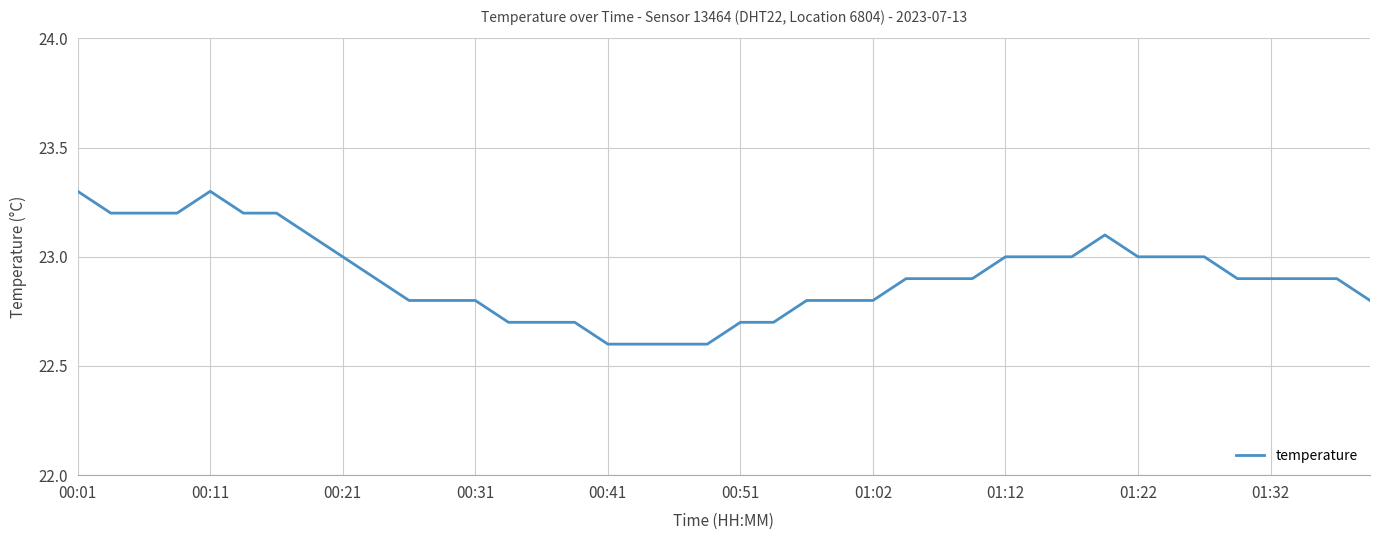

What is the sum of all values?

916.5